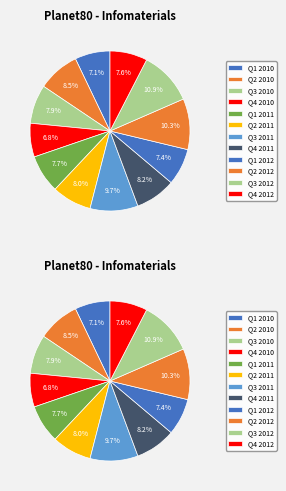

How many segments does this pie chart have?

12